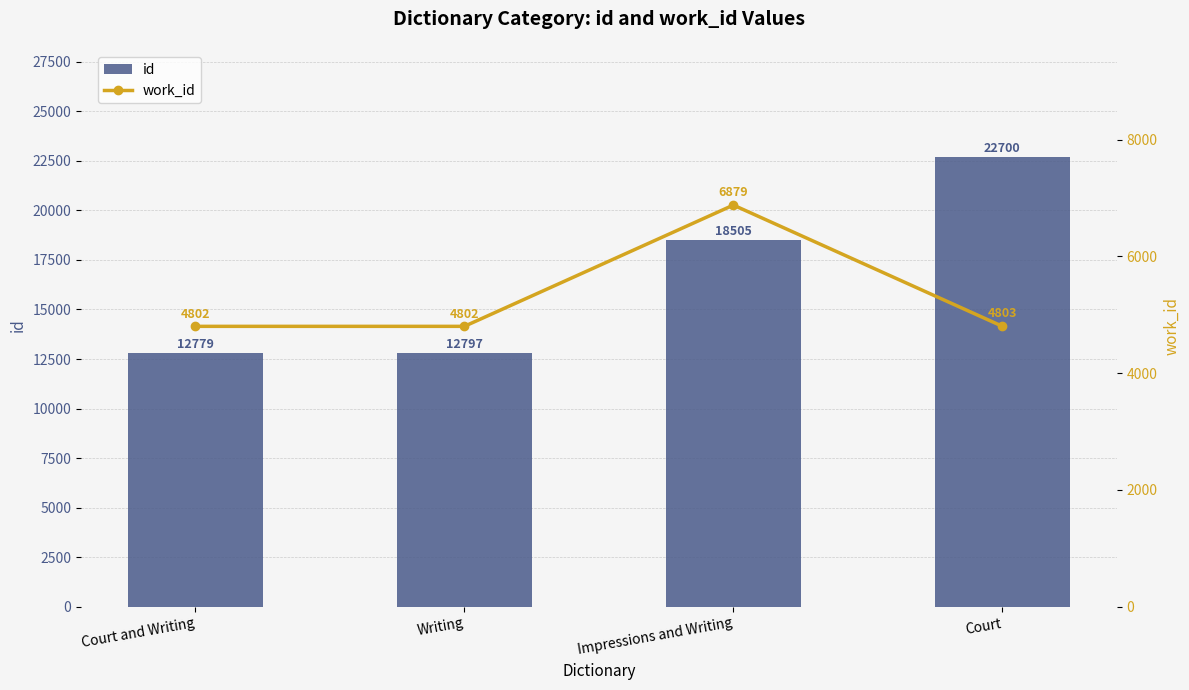

The value of id at Impressions and Writing is 18505. True or false?

True